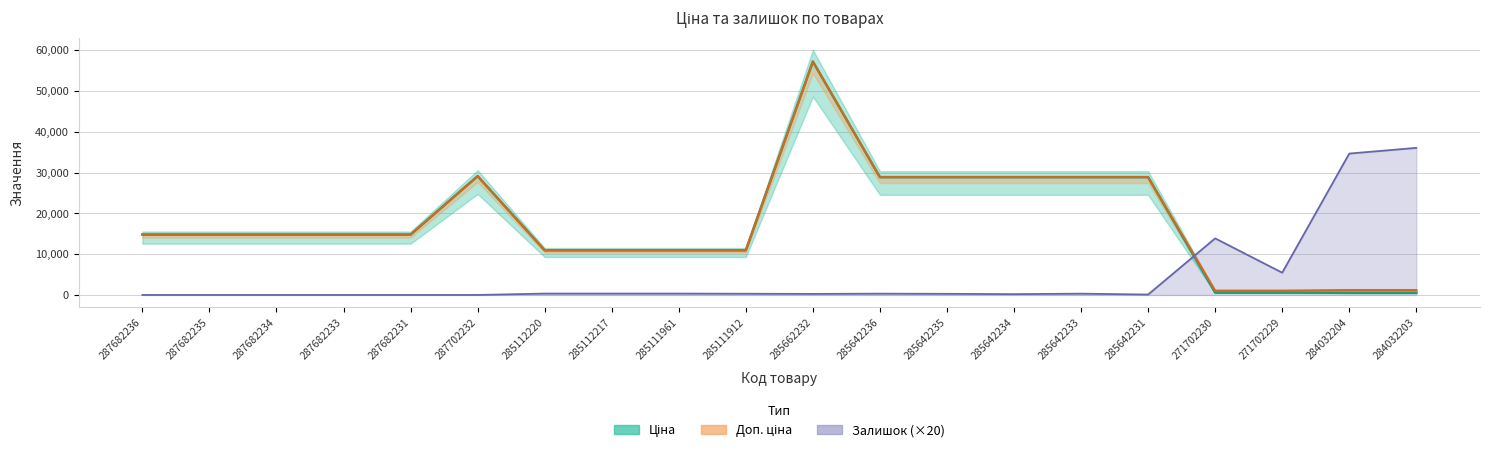

Which series has the largest total across all categories?

Доп. ціна